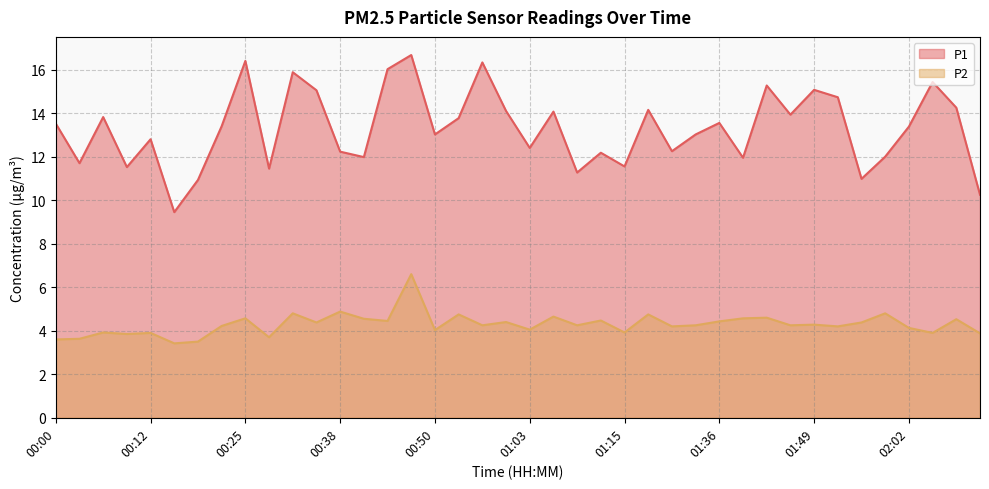

How many values in the P2 series exceed 4?

29